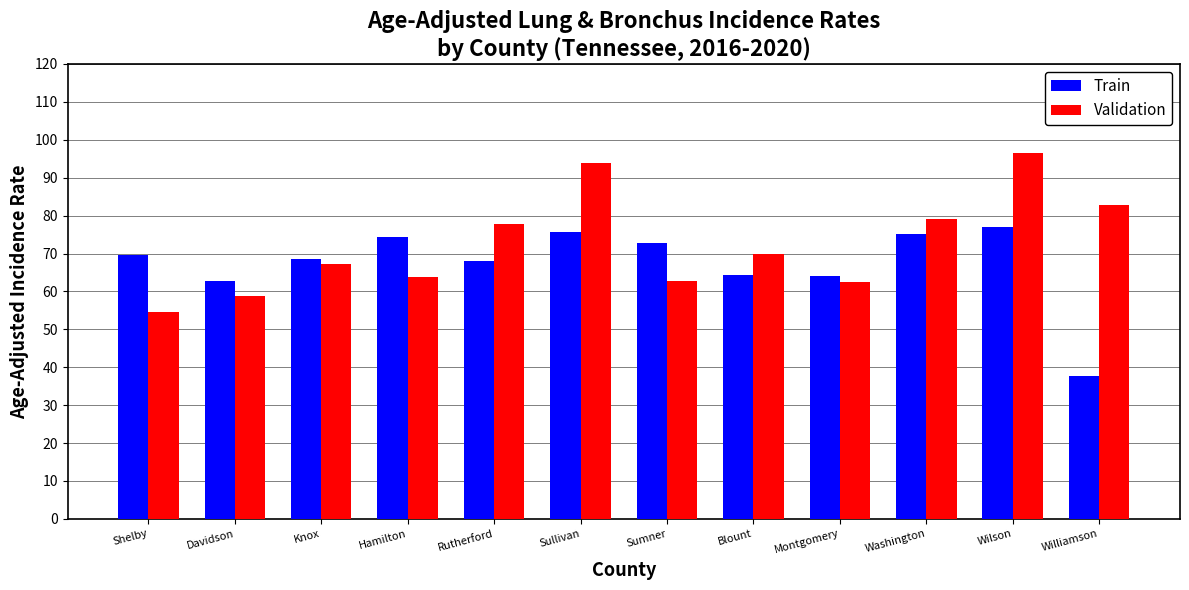

What is the total value across all series at Knox?

135.9